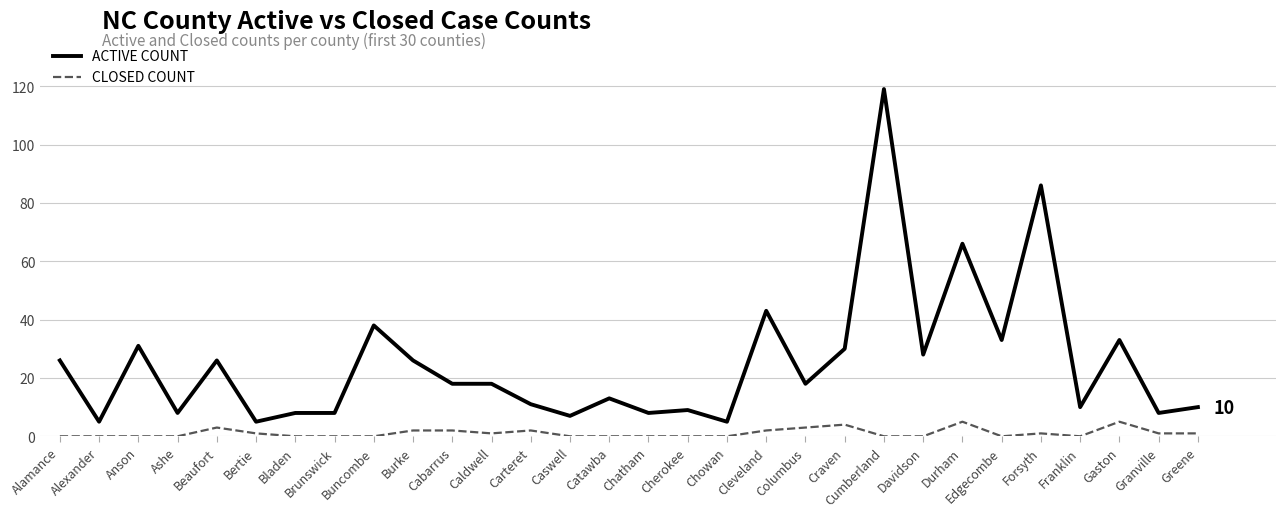

What position from the right is Craven?

10